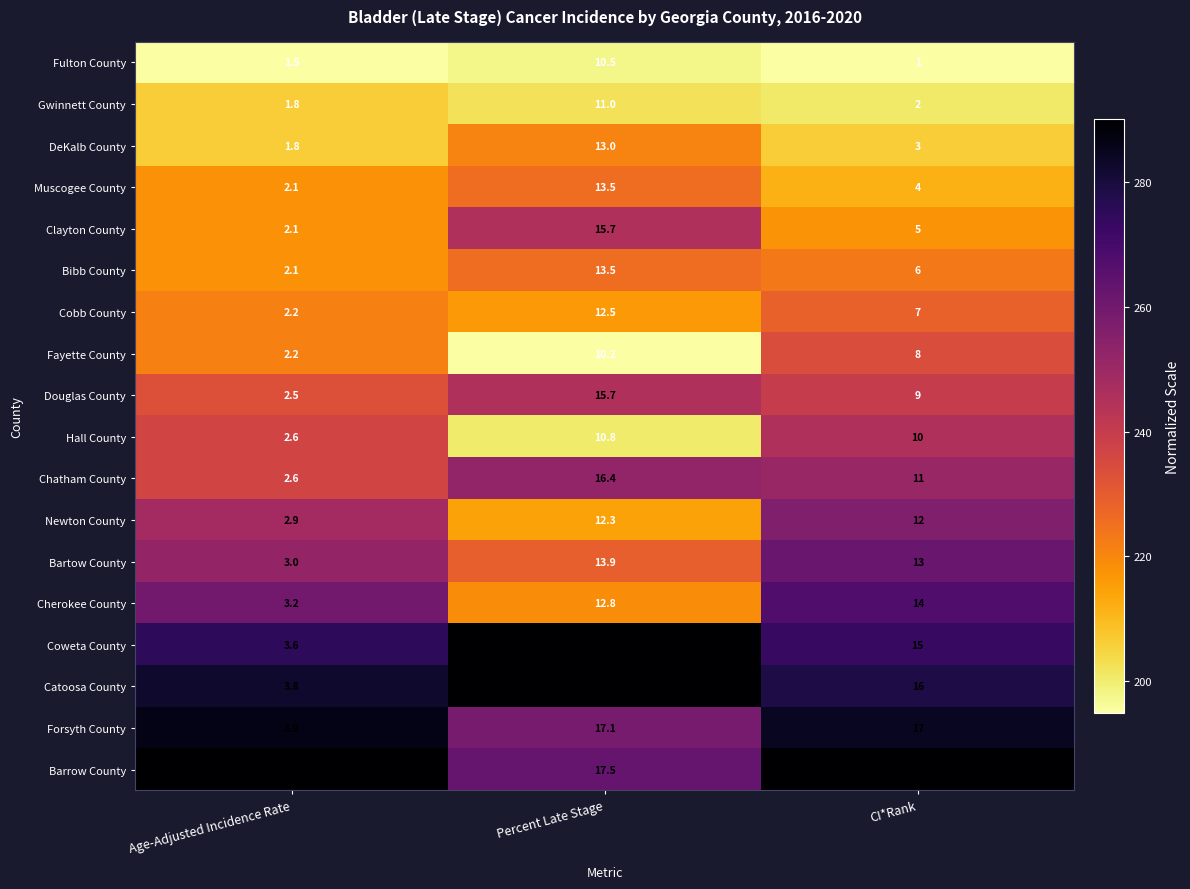

Is it true that Fayette County equals 6.9 at Percent Late Stage?

False